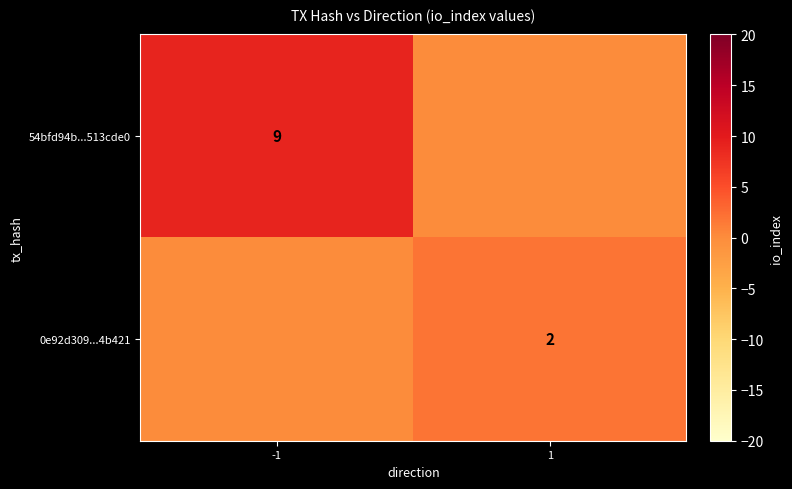

True or false: 0e92d309...4b421 has a value of 1 at 1.

False